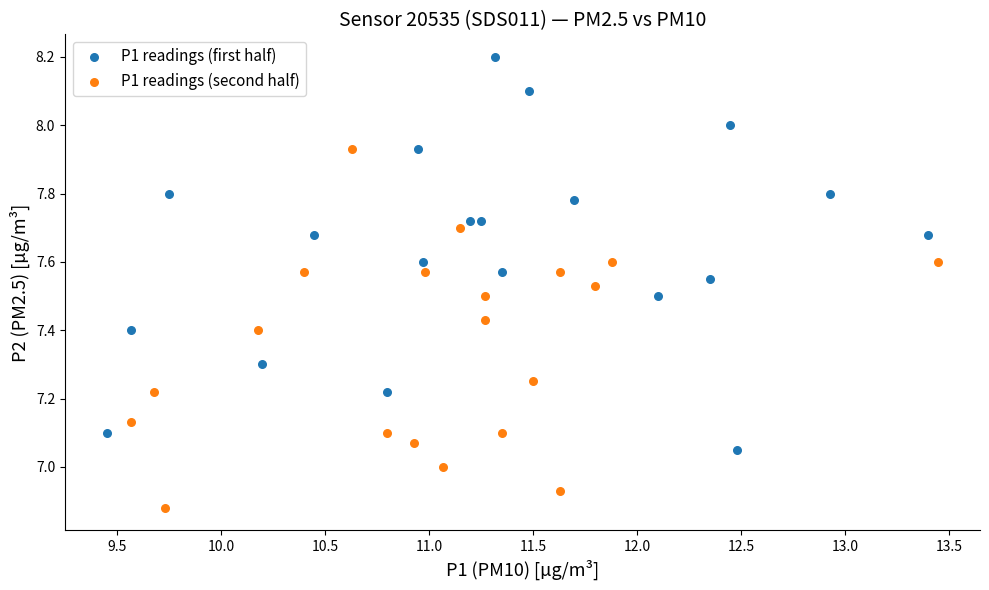

Which series has the widest spread of Y values?

P1 readings (first half)